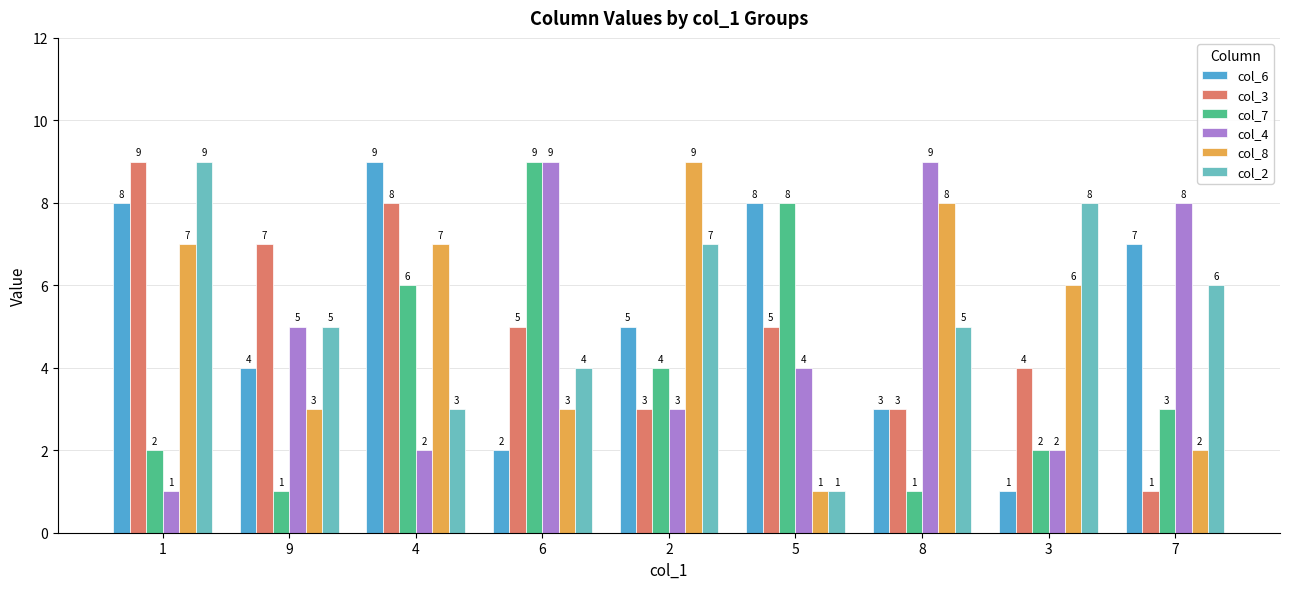

What is the value of the col_3 bar at the 4th from the left?

5